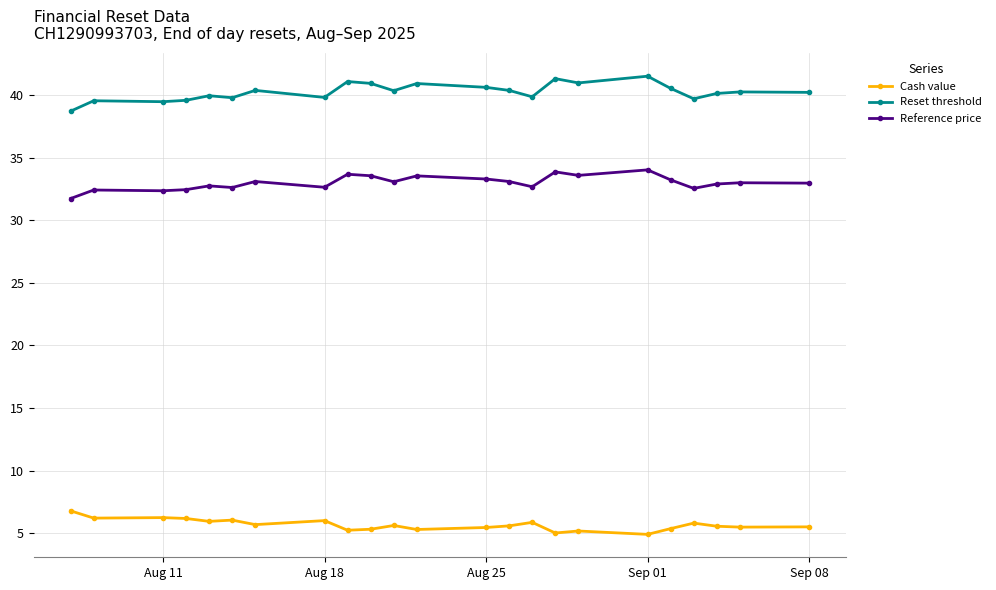

True or false: Reset threshold has more than 1 interior local peaks.

True